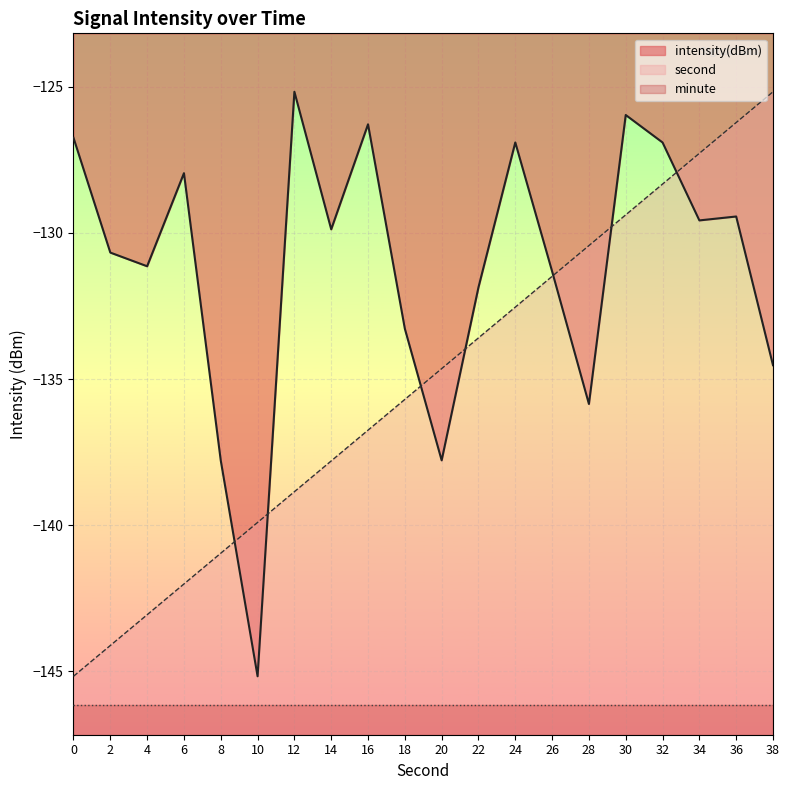

The value of intensity(dBm) at 38 is -206.8. True or false?

False